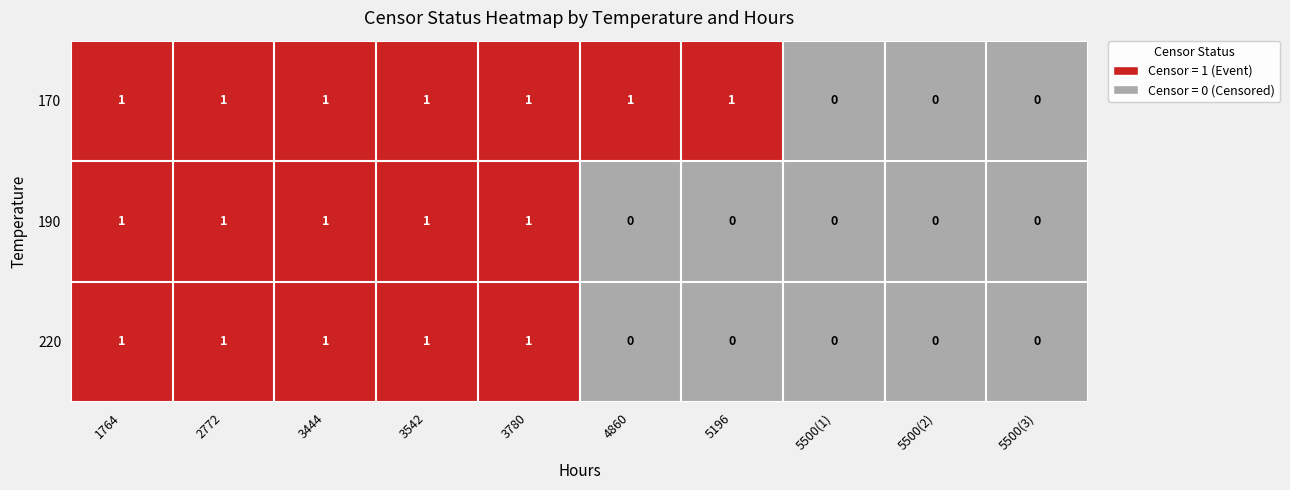

How many 190 values are between 0 and 1?

10